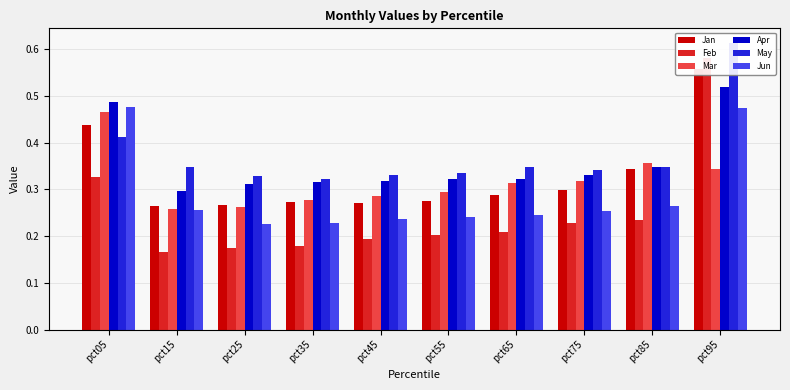

What is the smallest value displayed?

0.2